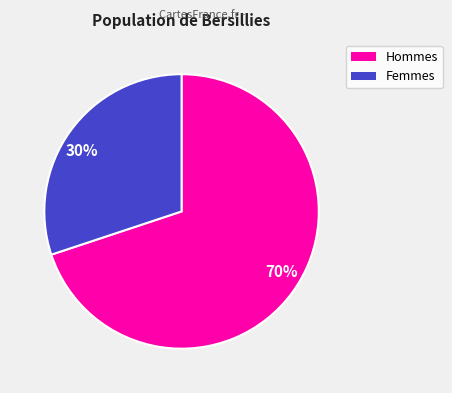

Do 30% and 70% together represent more than half of the pie?

Yes